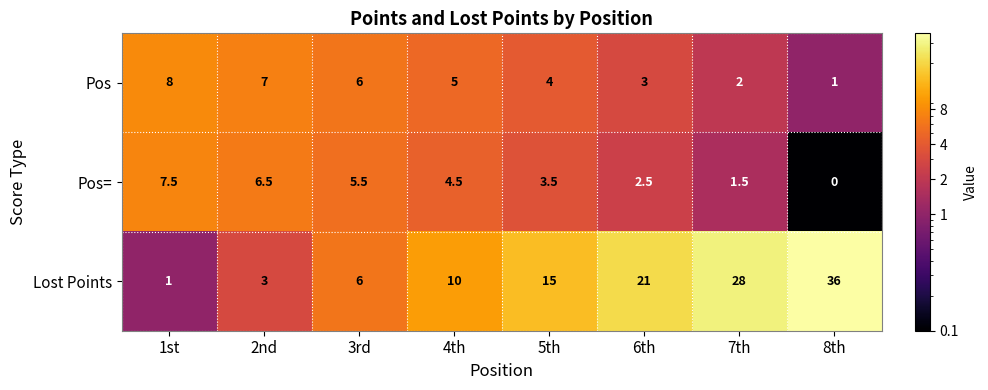

Reading right to left, what are all the values shown in this chart?

Pos: 1.0	2.0	3.0	4.0	5.0	6.0	7.0	8.0
Pos=: 0.0	1.5	2.5	3.5	4.5	5.5	6.5	7.5
Lost Points: 36.0	28.0	21.0	15.0	10.0	6.0	3.0	1.0